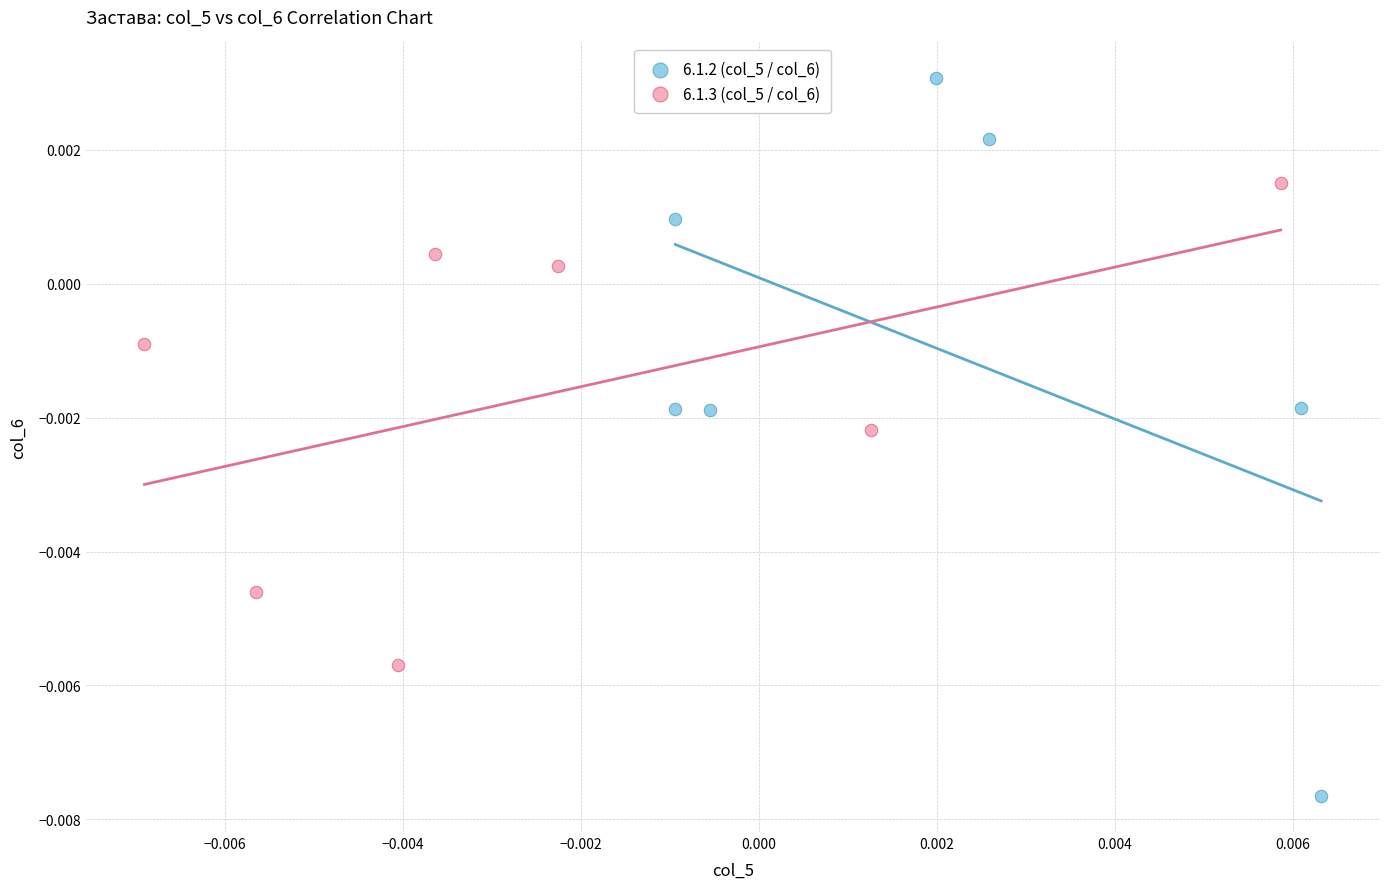

What are all the series names shown in the legend?

6.1.2 (col_5 / col_6), 6.1.3 (col_5 / col_6)